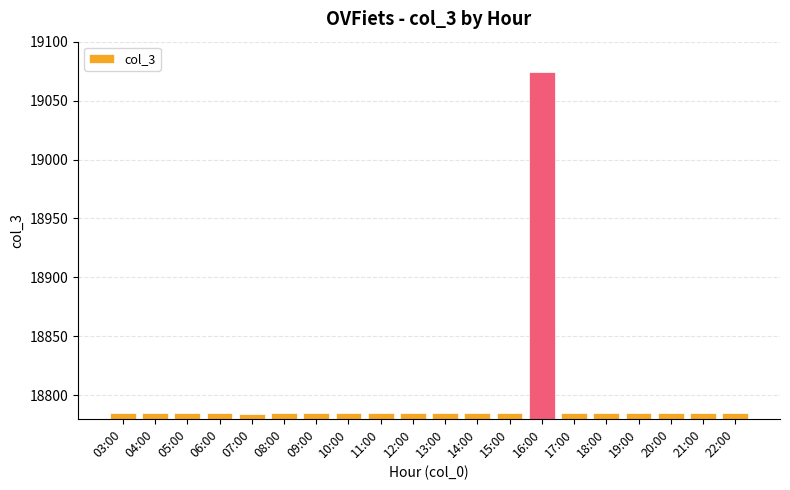

What is the smallest value displayed?

18784